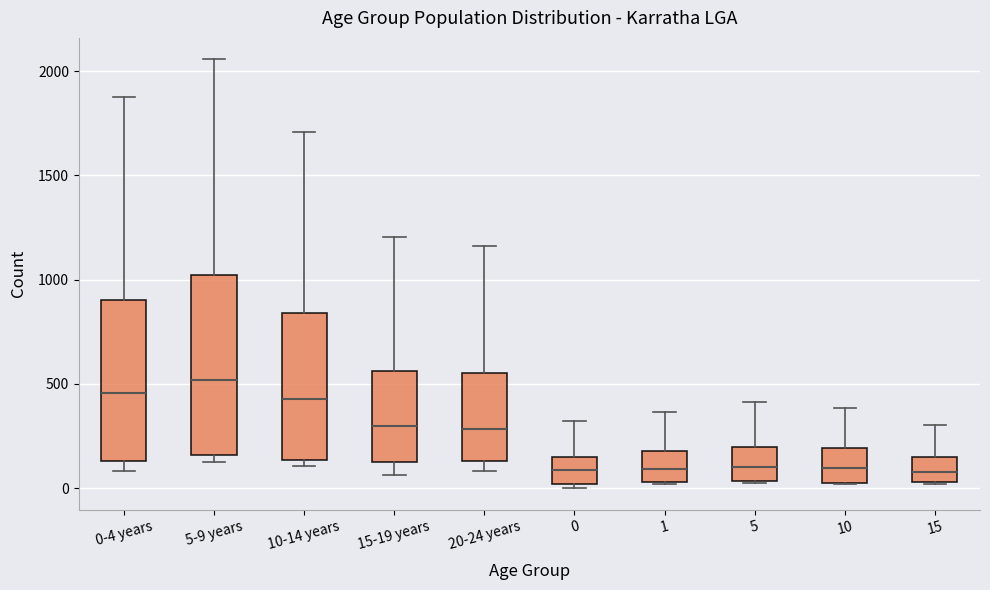

Which box is the tallest, from its lower edge to its upper edge?

5-9 years